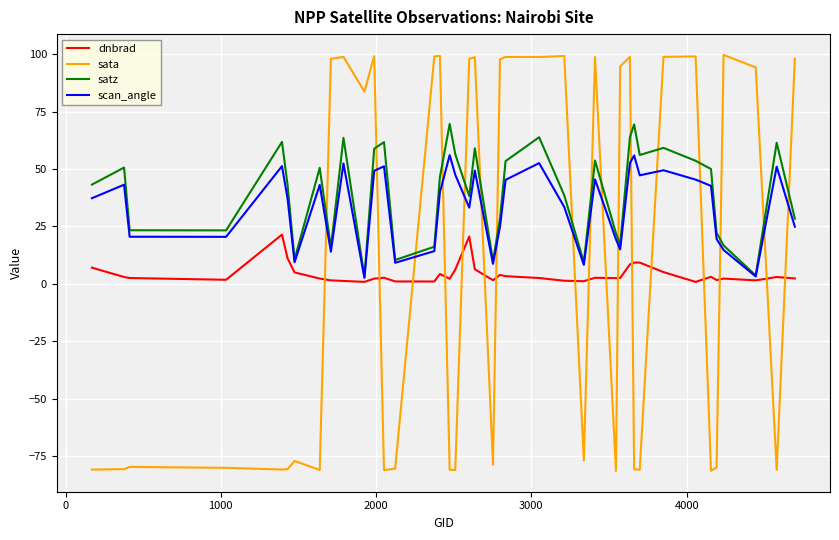

Which series has the largest range (max minus min)?

sata